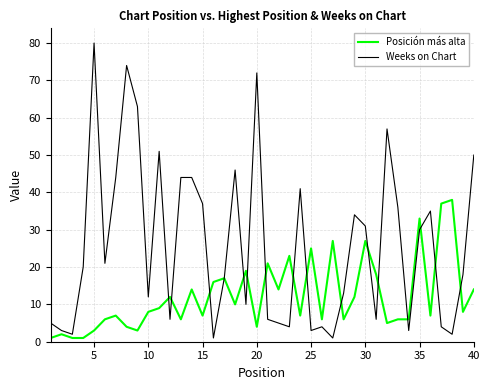

Which series has the largest total across all categories?

Weeks on Chart